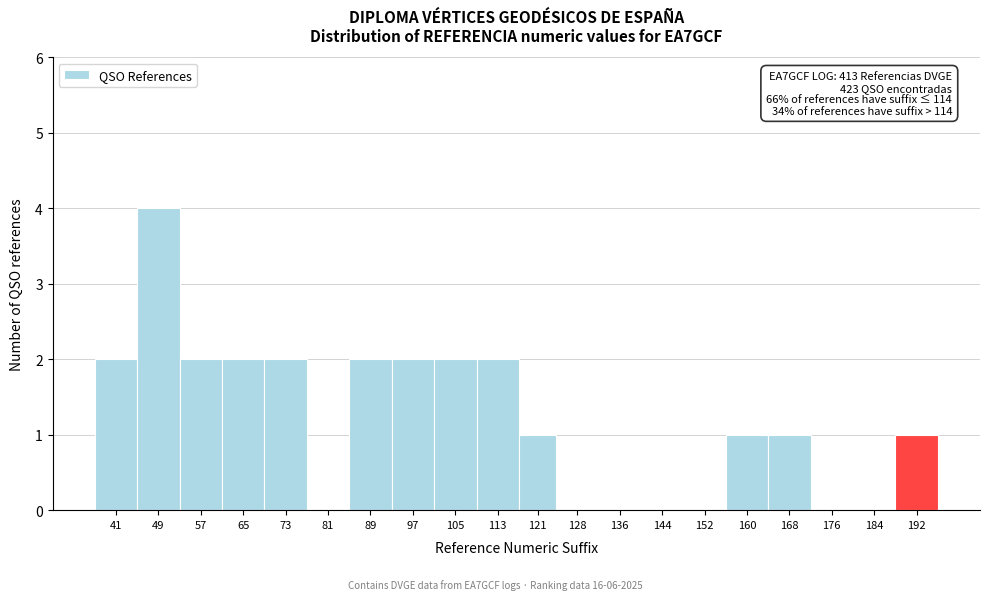

Reading right to left, transcribe all the data shown in this chart.

192=1	184=0	176=0	168=1	160=1	152=0	144=0	136=0	128=0	121=1	113=2	105=2	97=2	89=2	81=0	73=2	65=2	57=2	49=4	41=2